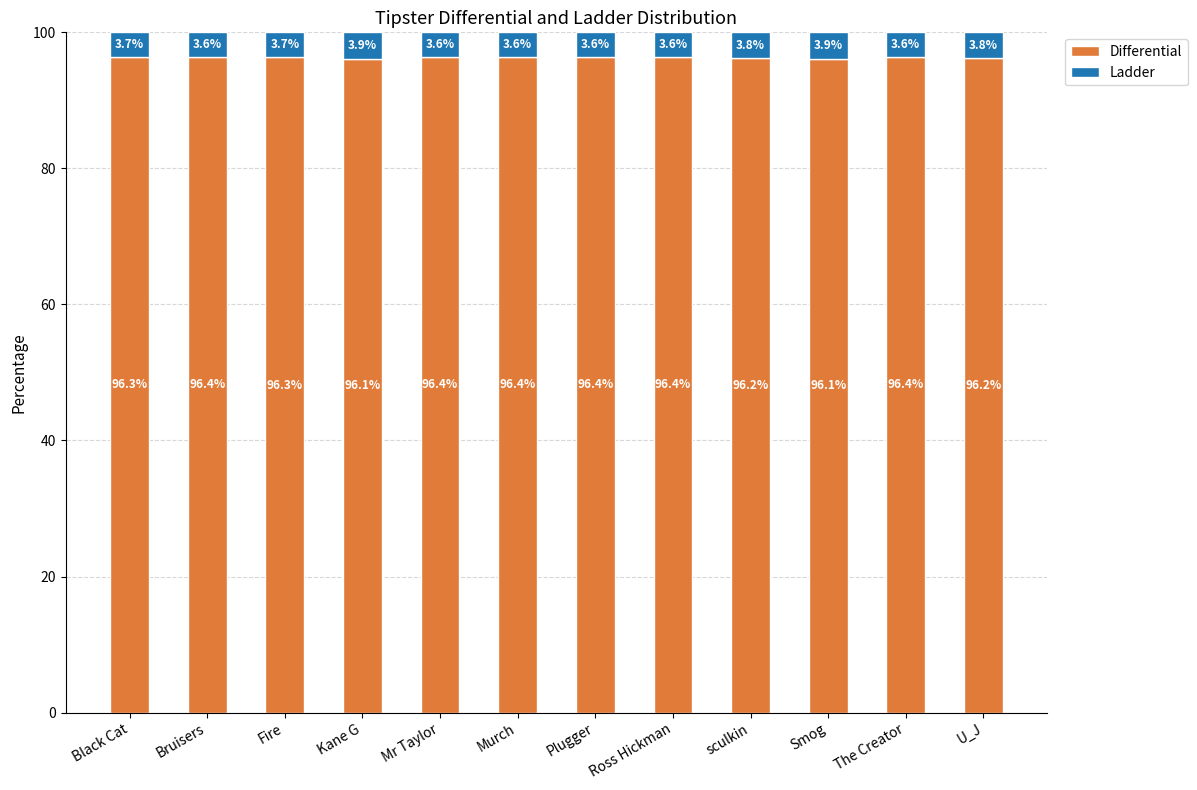

Count the Differential values in the range 96 to 97.

12